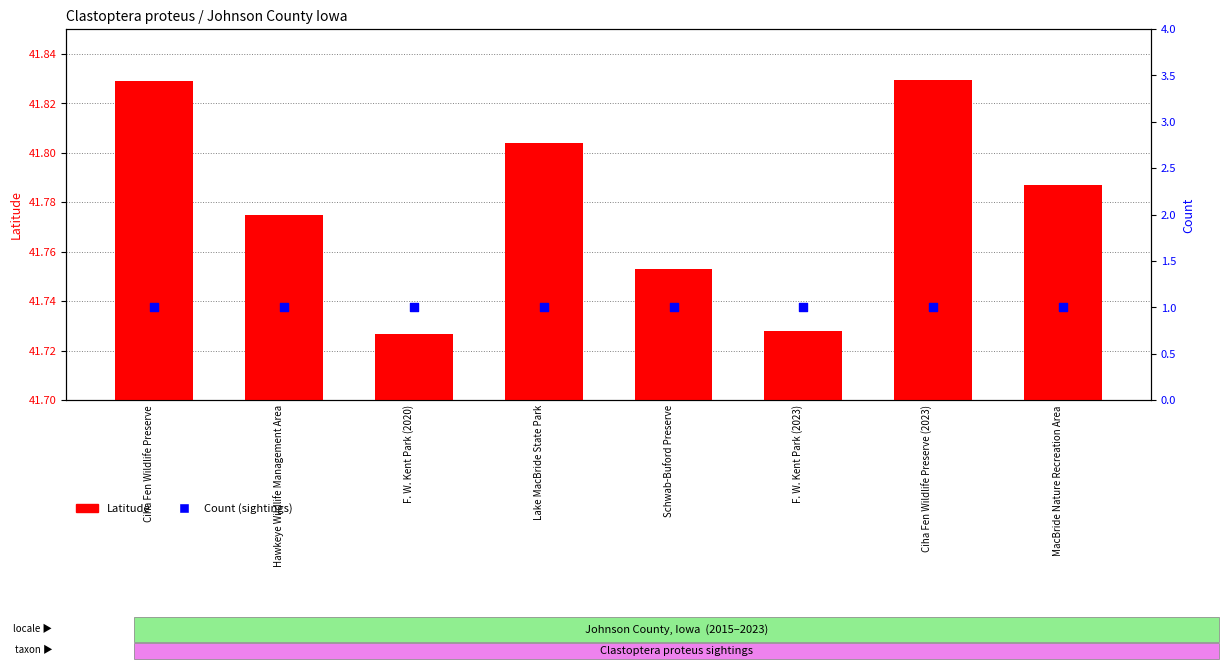

What are all the series names shown in the legend?

Latitude, Count